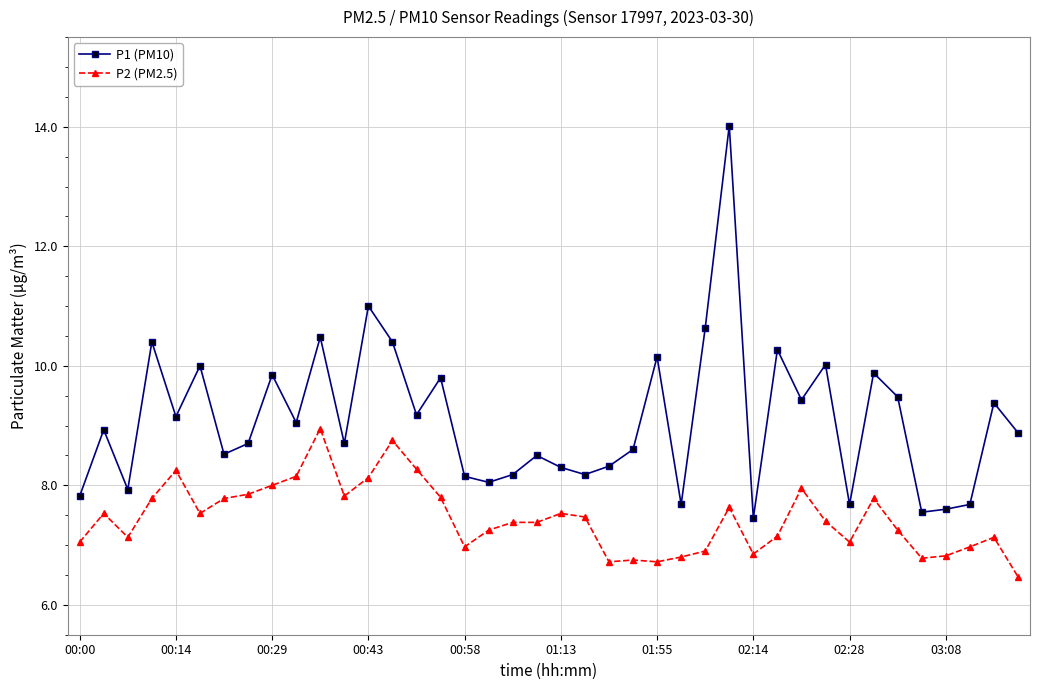

What is the value of the P1 (PM10) point at the 12th from the left?

8.7